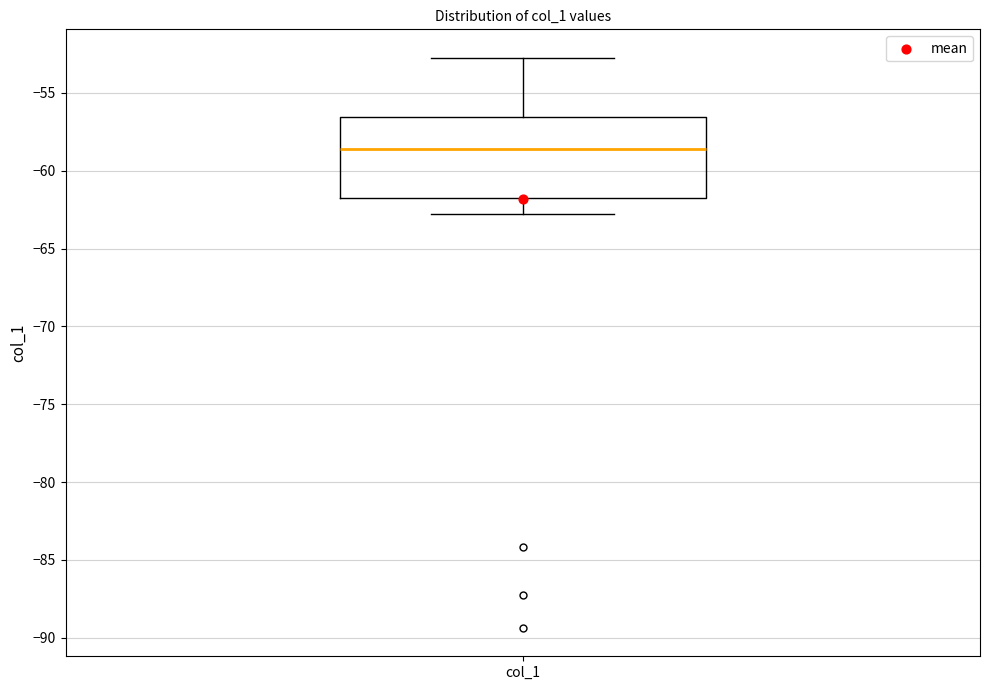

Read this box plot against the y-axis: the position of the median line, the range covered by the box, and the ends of both whiskers. The values are not printed on the chart, so give them approximately, as read against the axis.

median -58.5, box -61.5 to -56.5, whiskers -63.0 to -52.5